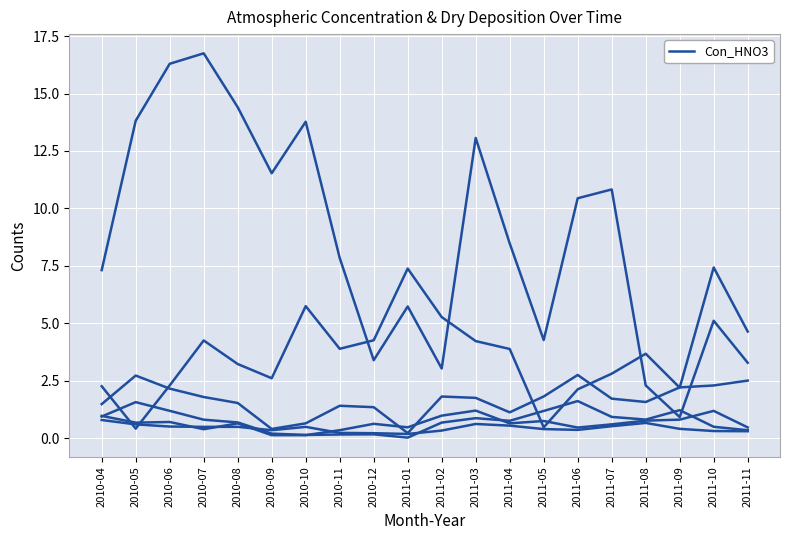

Does the chart have visible grid lines?

Yes